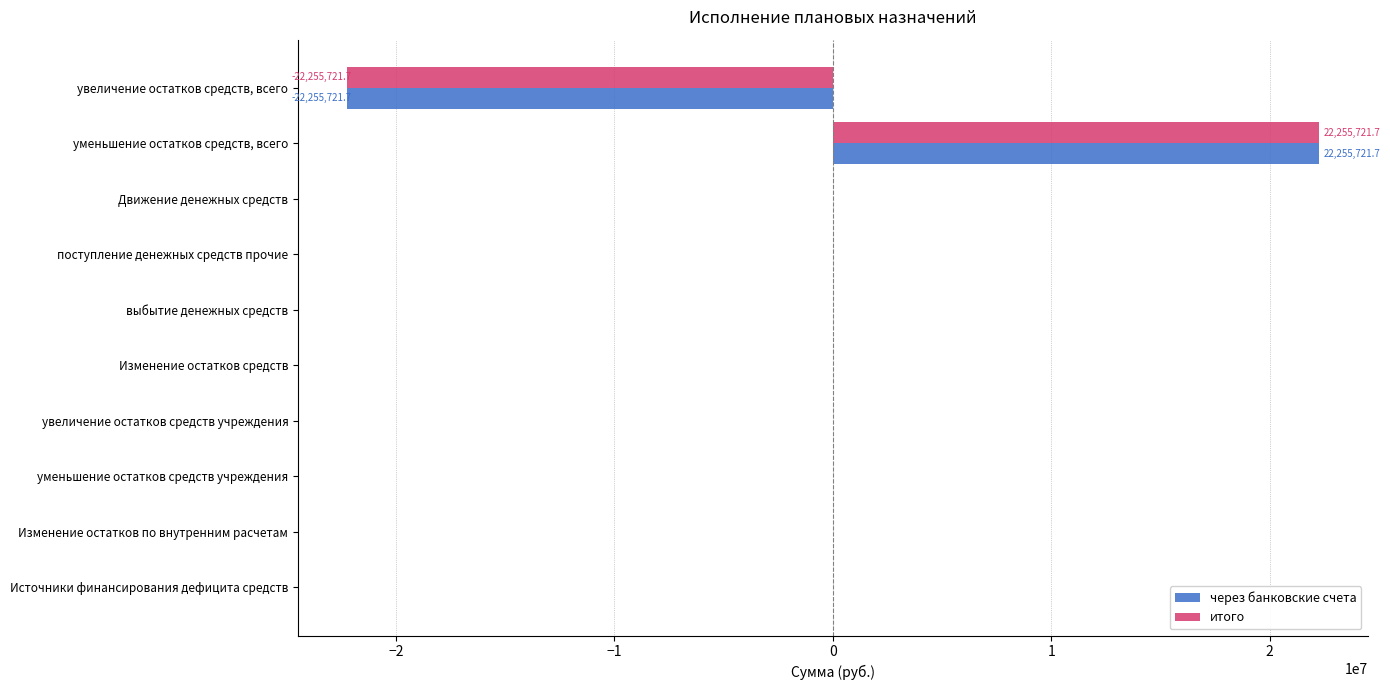

Is it true that через банковские счета equals -29204648.1 at выбытие денежных средств?

False